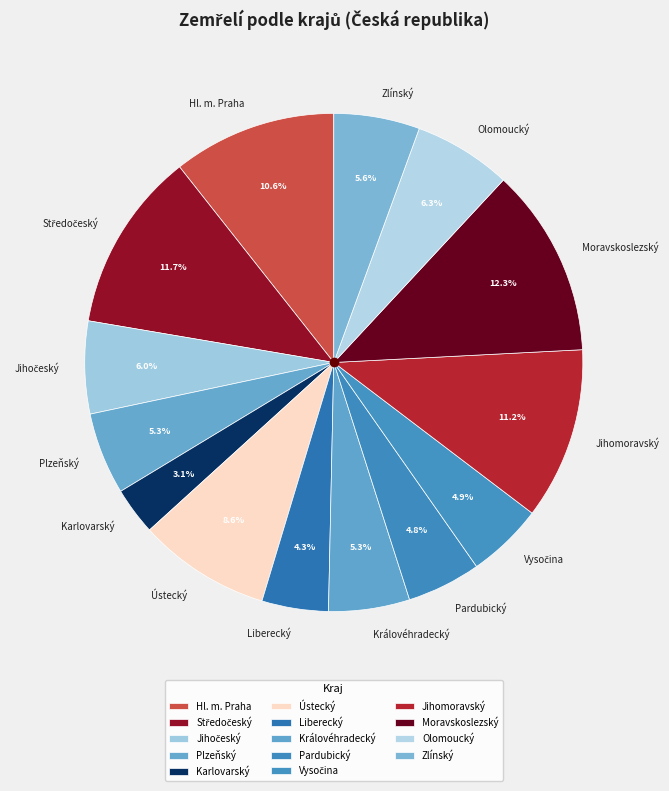

Between Olomoucký and Karlovarský, which is larger?

Olomoucký